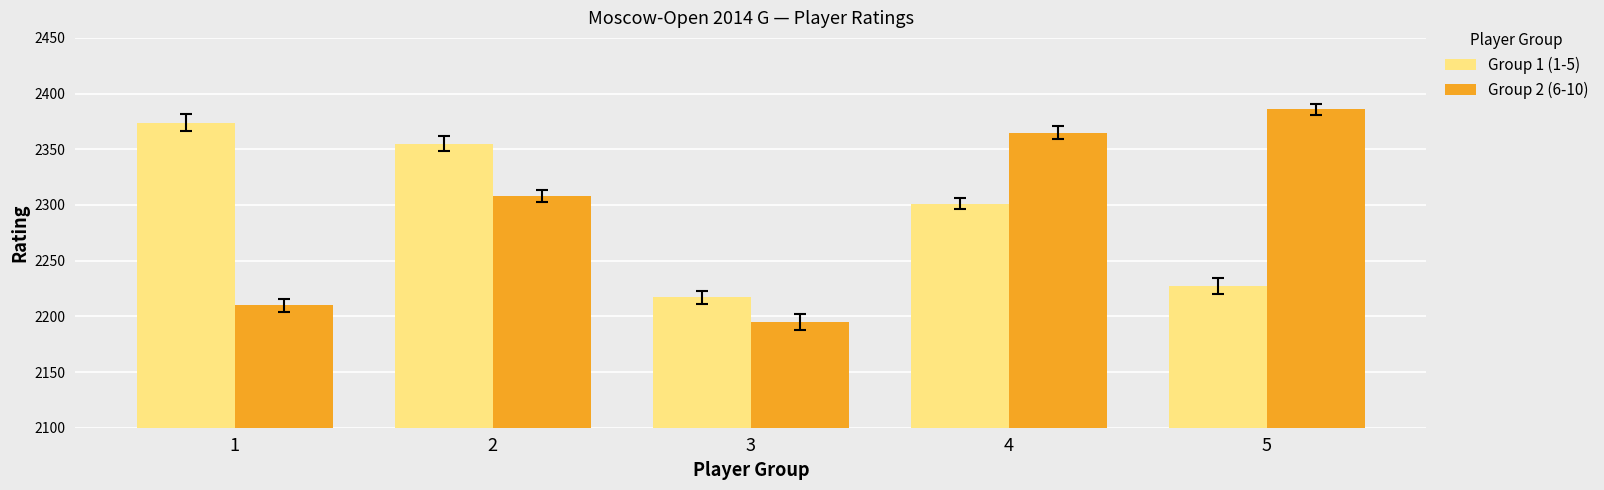

At 3, list the series in order from largest to smallest.

Group 1 (1-5), Group 2 (6-10)